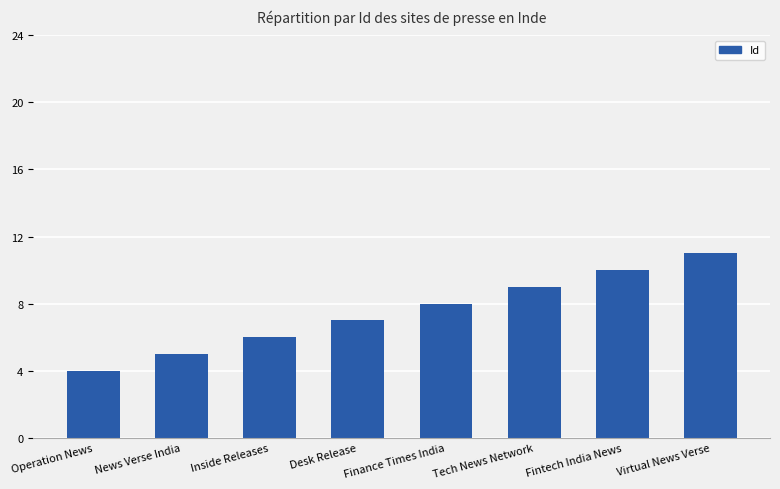

What is the label of the 4th bar from the left?

Desk Release